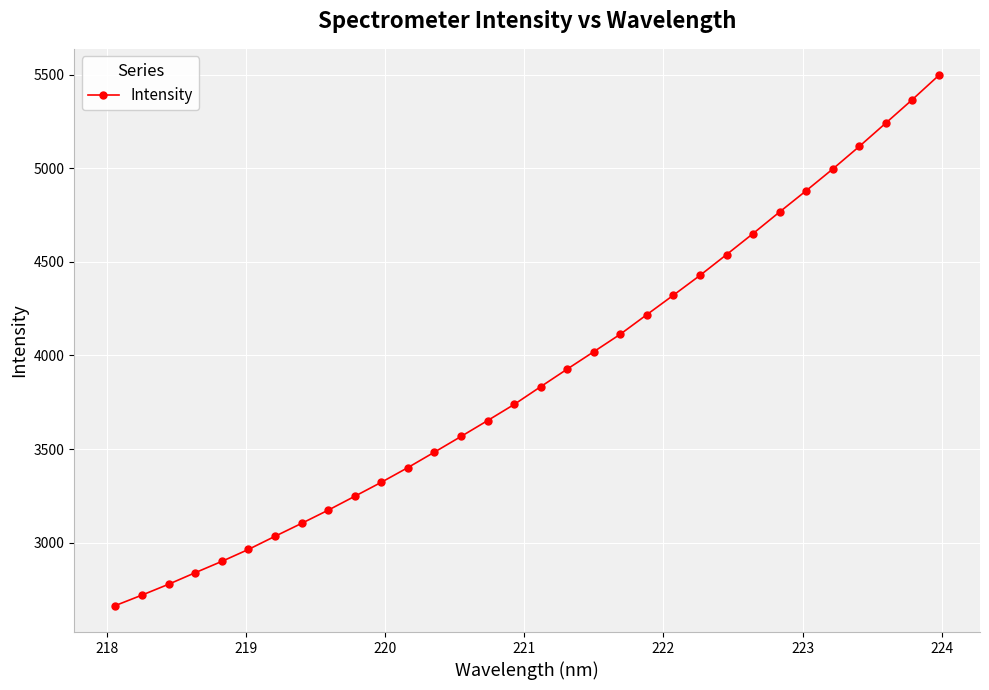

What is the value of the 2nd point from the left?

2719.8